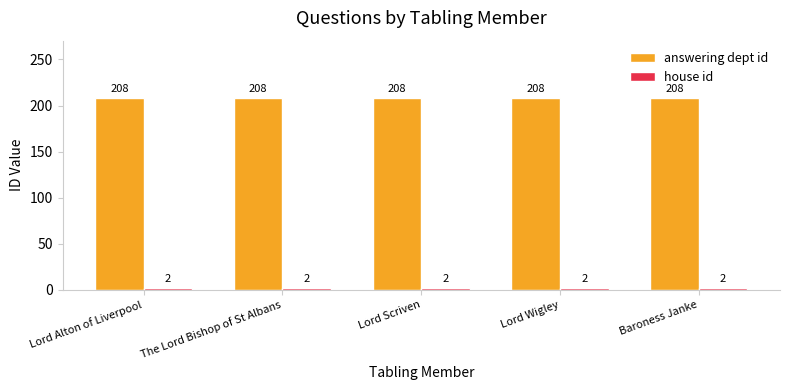

The value of answering dept id at Lord Scriven is 208. True or false?

True